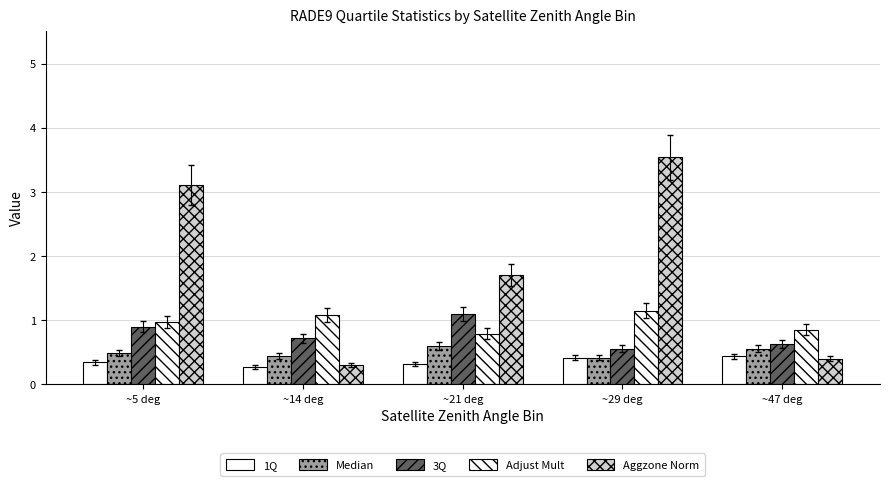

Does the chart contain stacked bars?

No